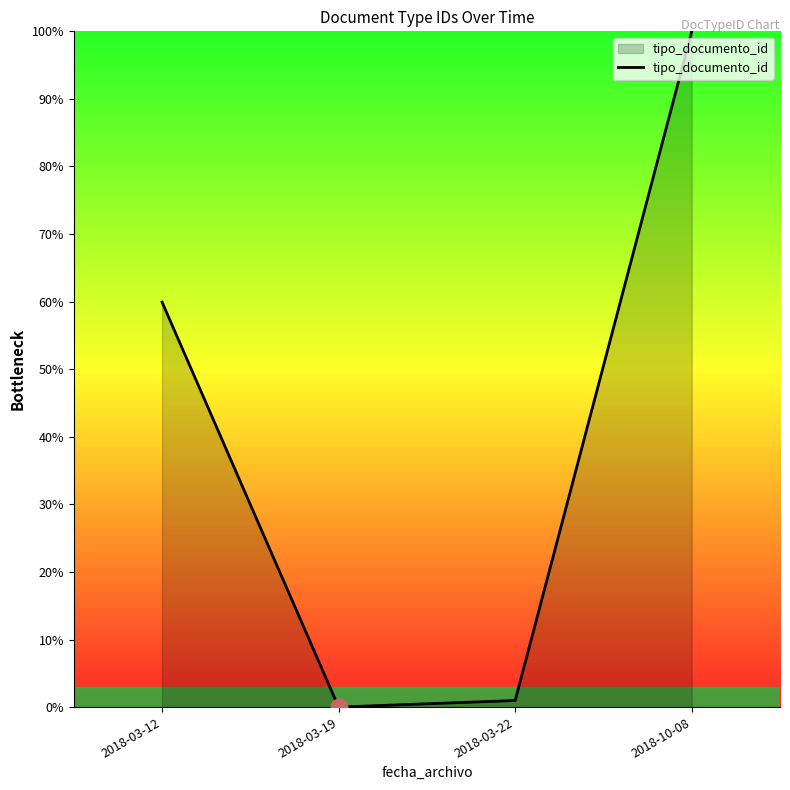

The value at 2018-03-12 is 59.9. True or false?

True